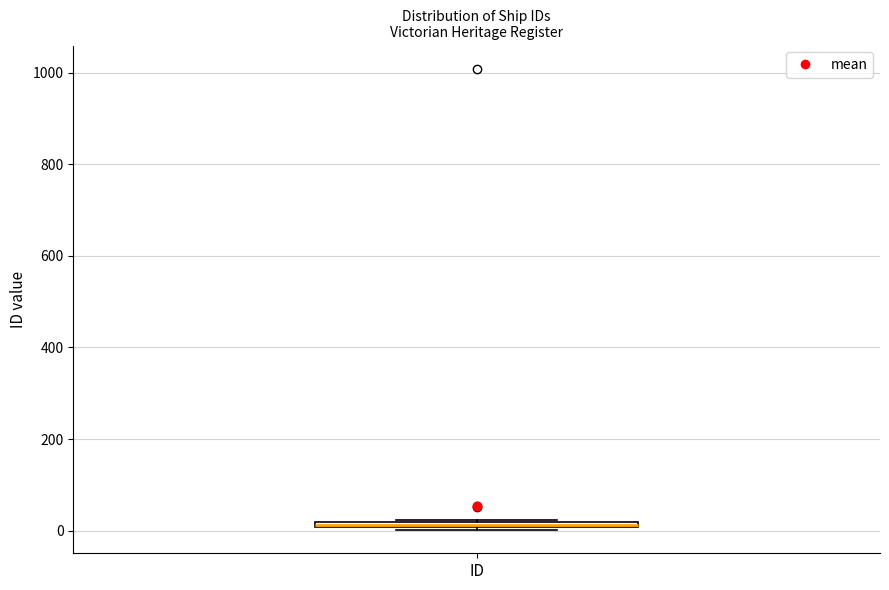

Where is the upper edge of the box for ID on the y-axis? The values are not printed on the chart, so give them approximately, as read against the axis.

20